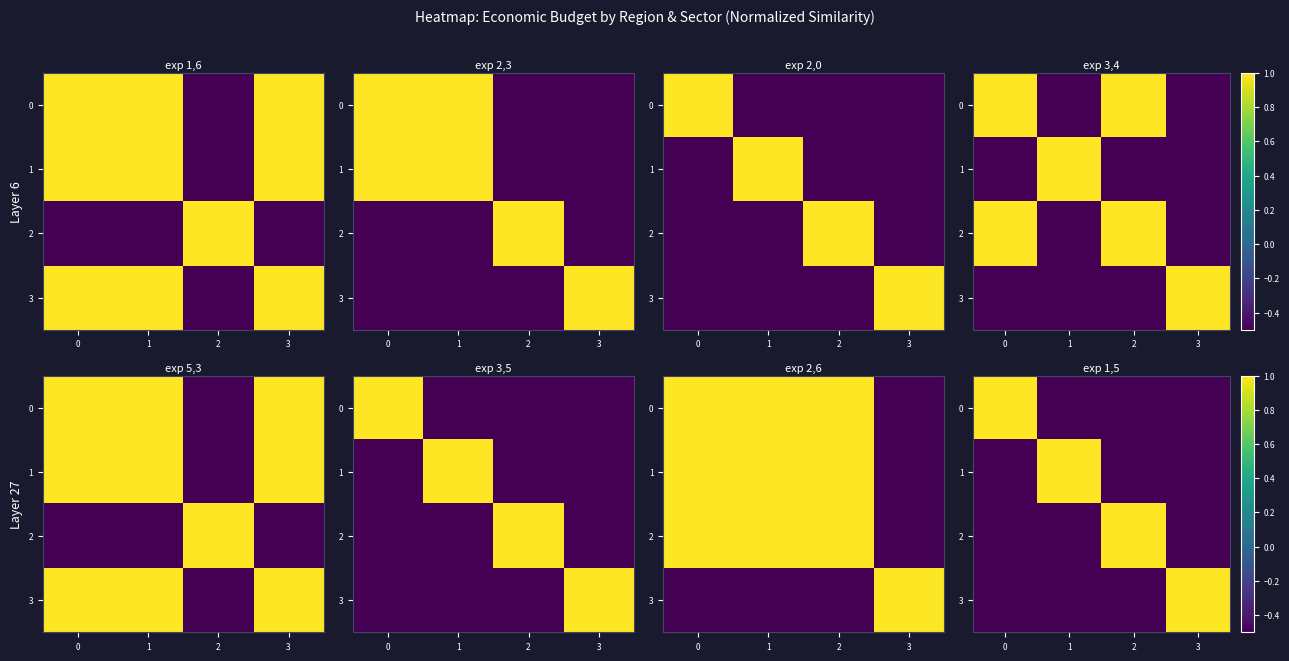

What is the average value of the 2 series?

-0.2